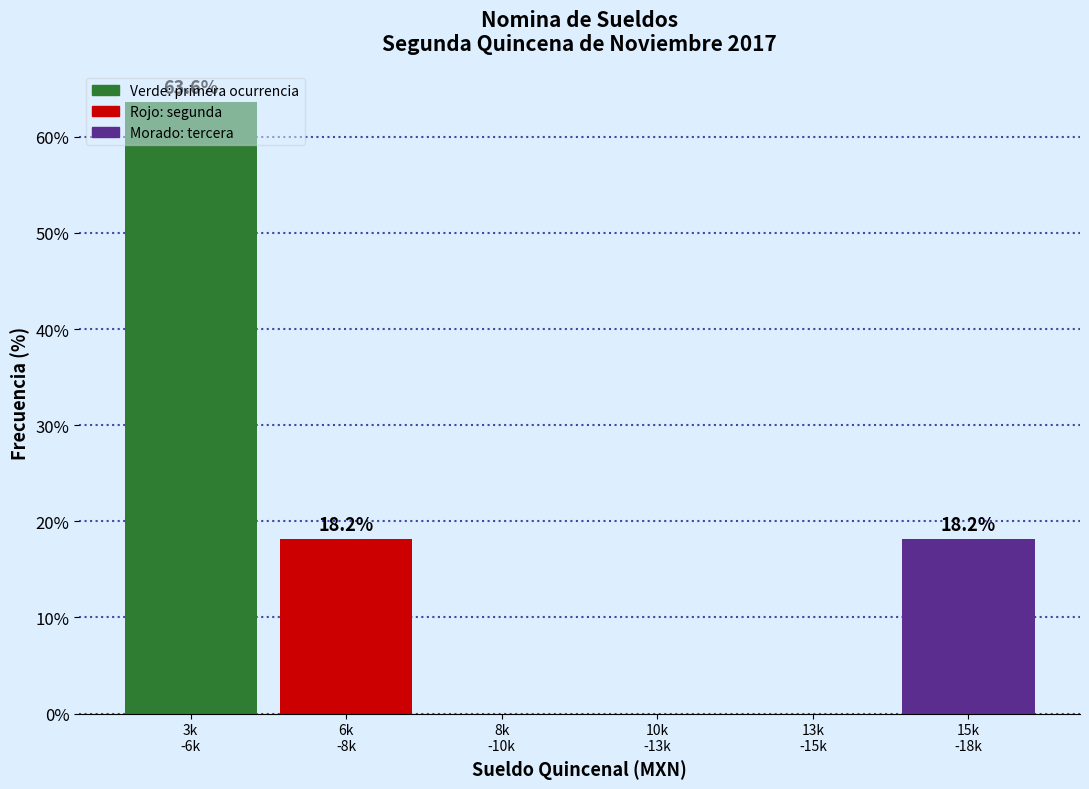

What is the greatest value displayed?

63.6